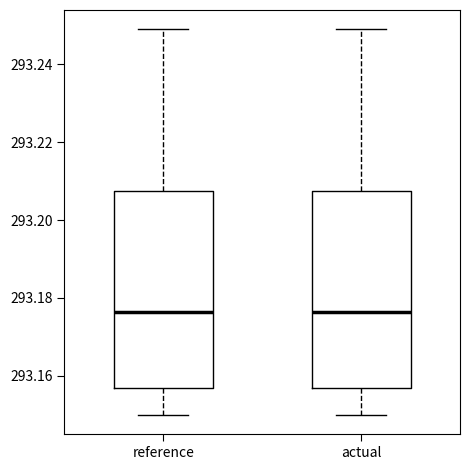

Reading left to right, read every box against the y-axis: the position of its median line, the range the box covers, and the ends of its whiskers. The values are not printed on the chart, so give them approximately, as read against the axis.

reference: median 293.176, box 293.156 to 293.208, whiskers 293.150 to 293.248
actual: median 293.176, box 293.156 to 293.208, whiskers 293.150 to 293.248